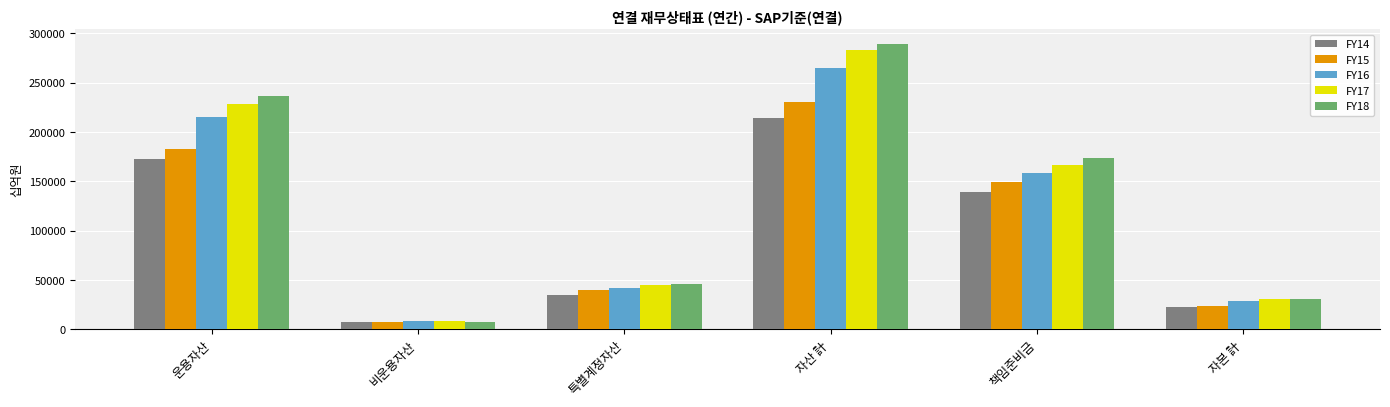

Is the value of FY16 at 특별계정자산 greater than the value of FY14 at 비운용자산?

Yes